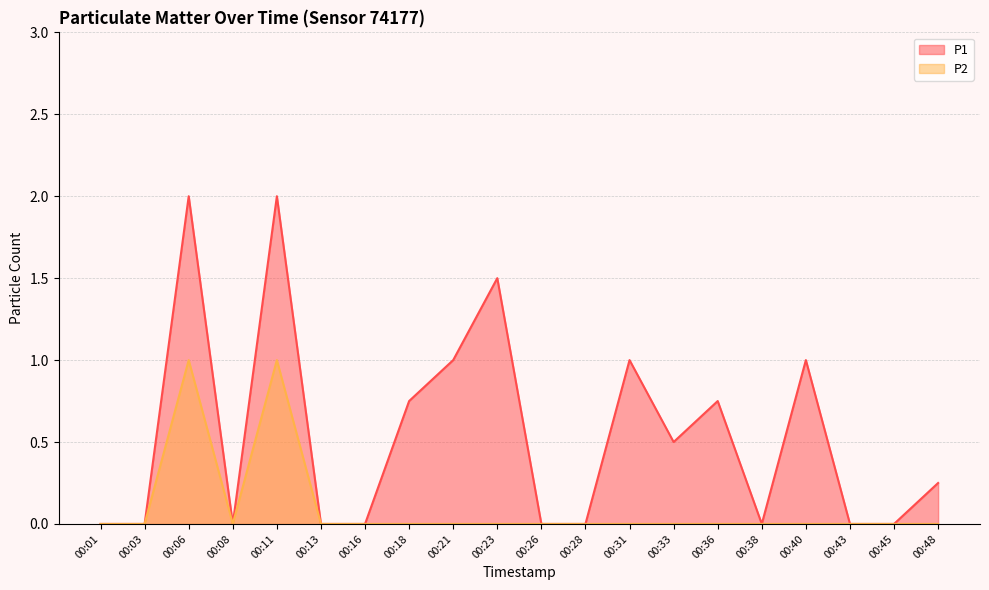

What are all the series names shown in the legend?

P1, P2